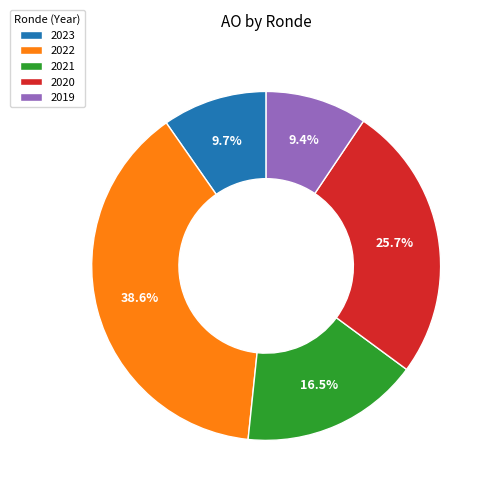

What is the ratio of the value at 2020 to the value at 2023?

2.6